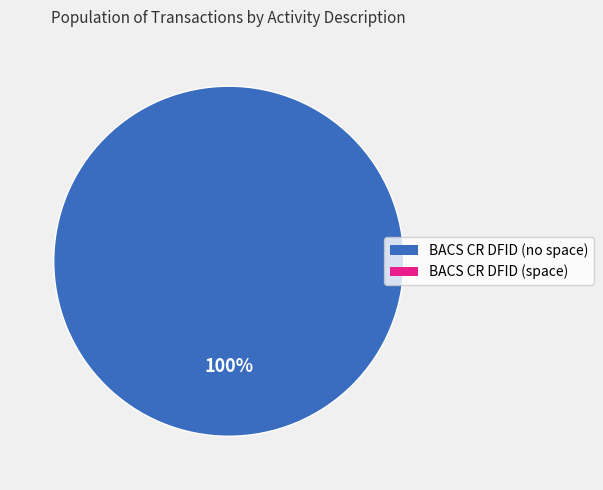

Is there a majority slice in this chart?

Yes